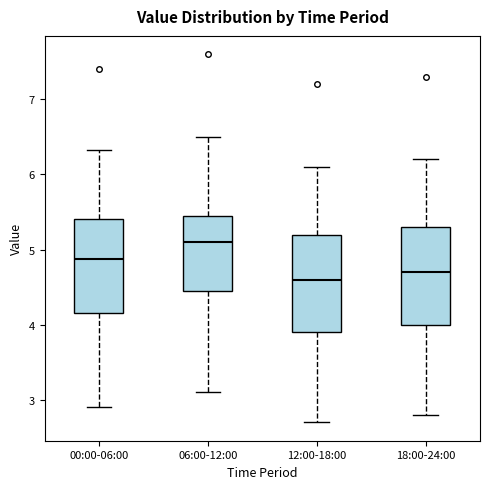

Where does the upper whisker of the box for 12:00-18:00 end on the y-axis? The values are not printed on the chart, so give them approximately, as read against the axis.

6.1